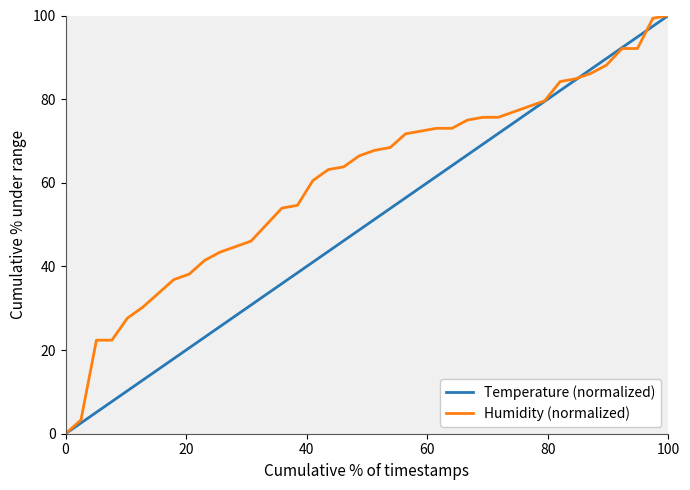

What is the maximum value for Humidity (normalized)?

100.0